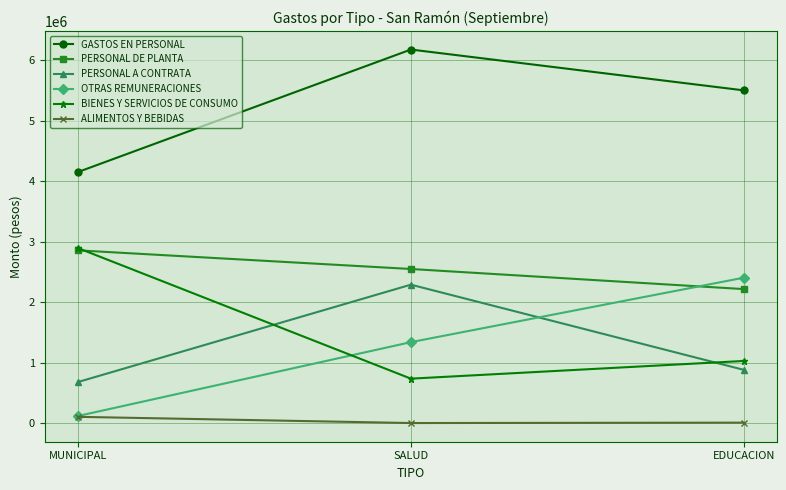

How many values in the GASTOS EN PERSONAL series are below 5503106?

1